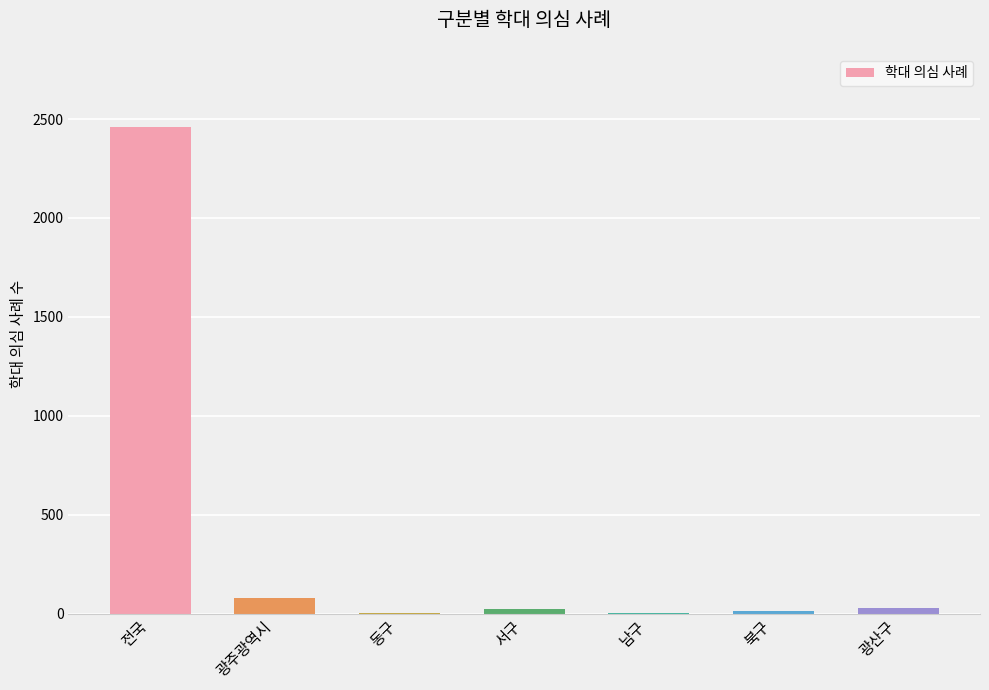

At which label is the value closest to 1232?

광주광역시